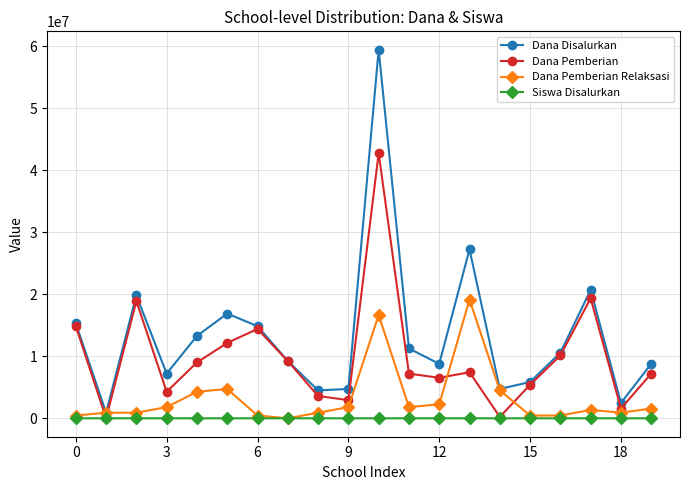

Which series has the widest spread of values?

Dana Disalurkan